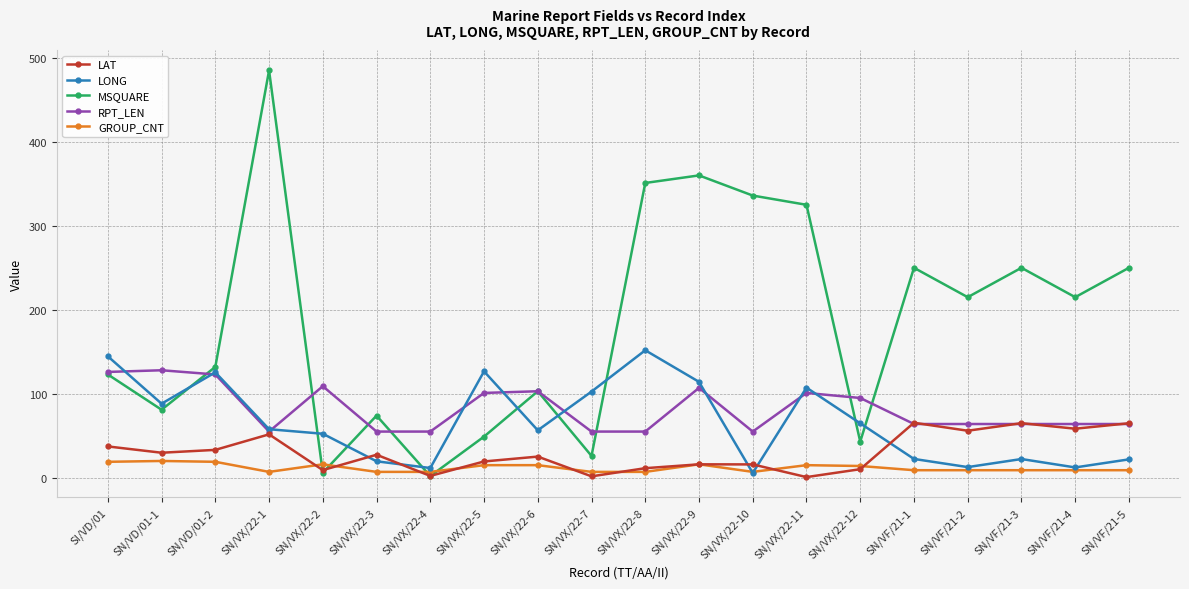

The LAT series shows 29.8 at SN/VD/01-1. True or false?

True